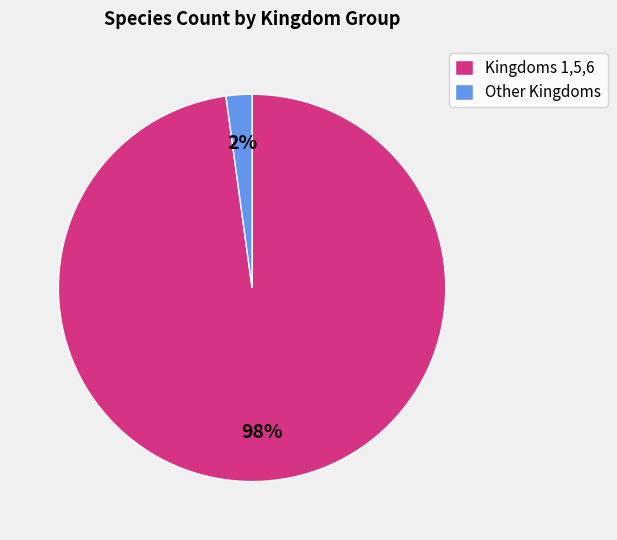

To the nearest percent, what is the average slice percentage?

50%